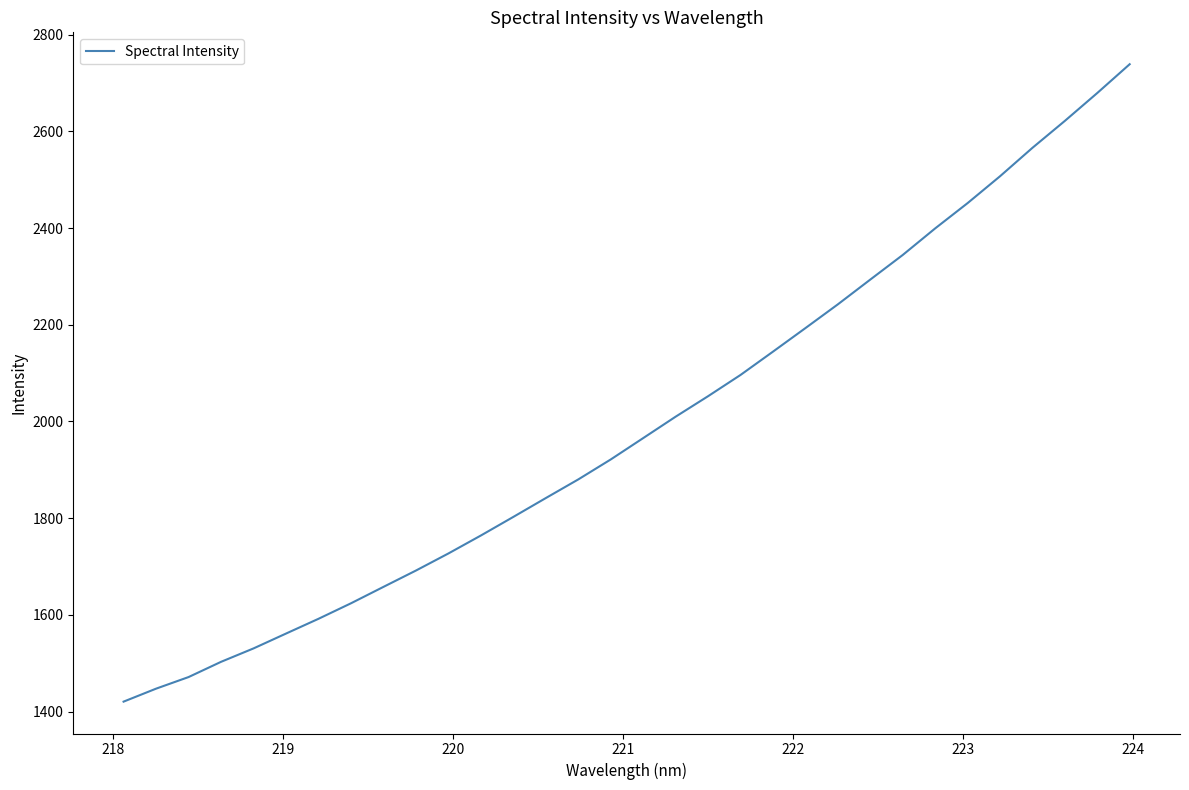

What is the greatest value displayed?

2738.8